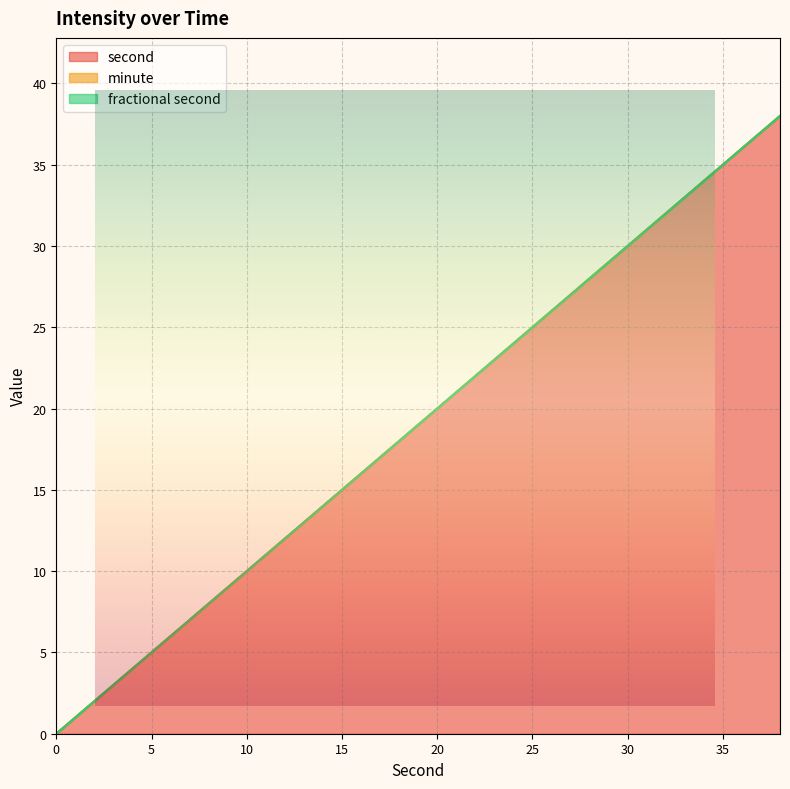

Is the value of fractional second at 18 greater than the value of minute at 34?

No